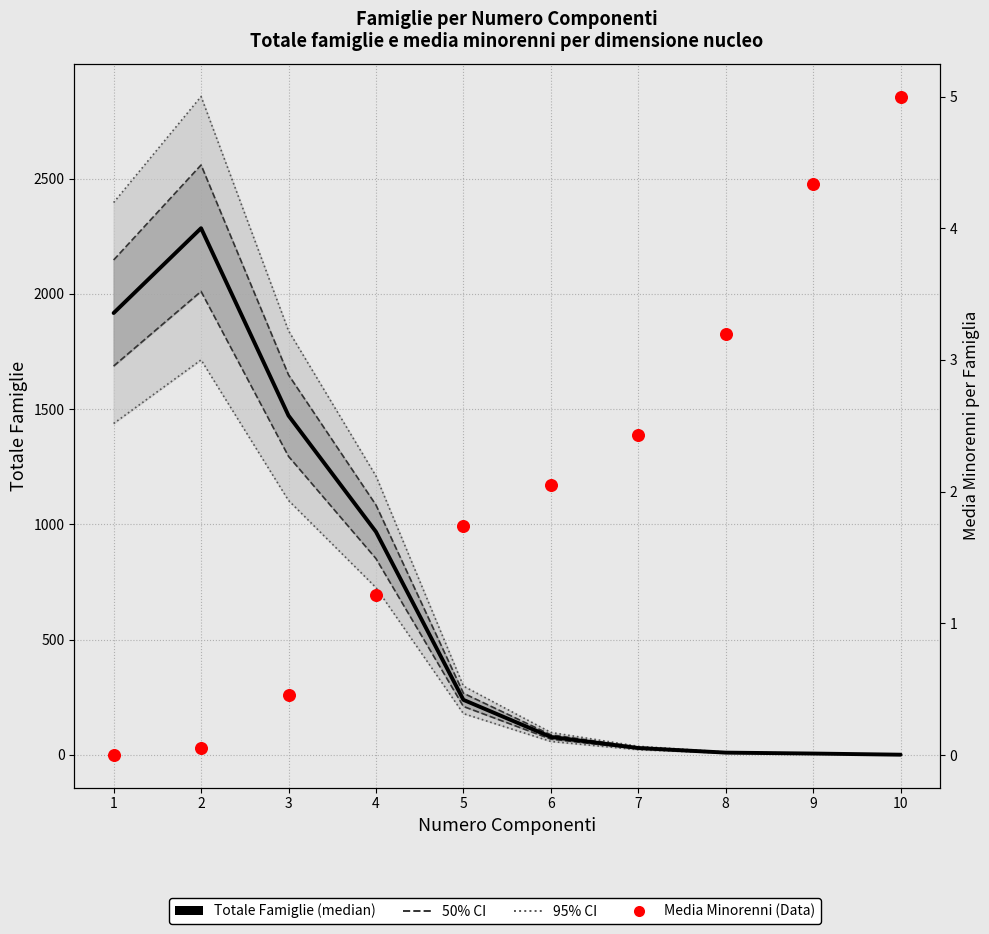

What is the total value across all series at 8?

36.9